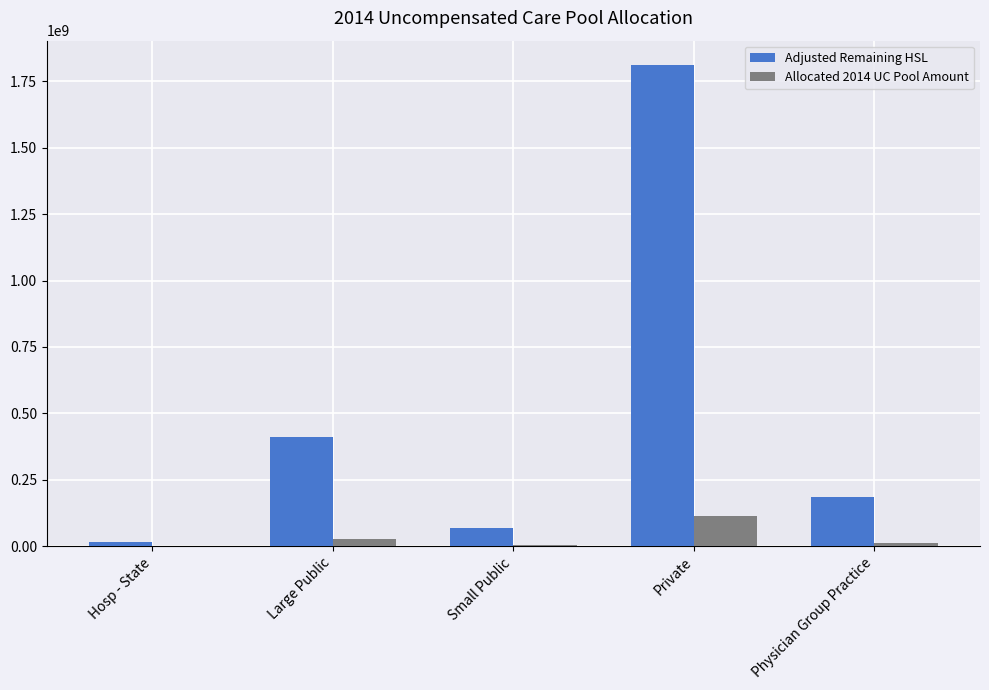

At which label is Adjusted Remaining HSL closest to 913766687?

Large Public